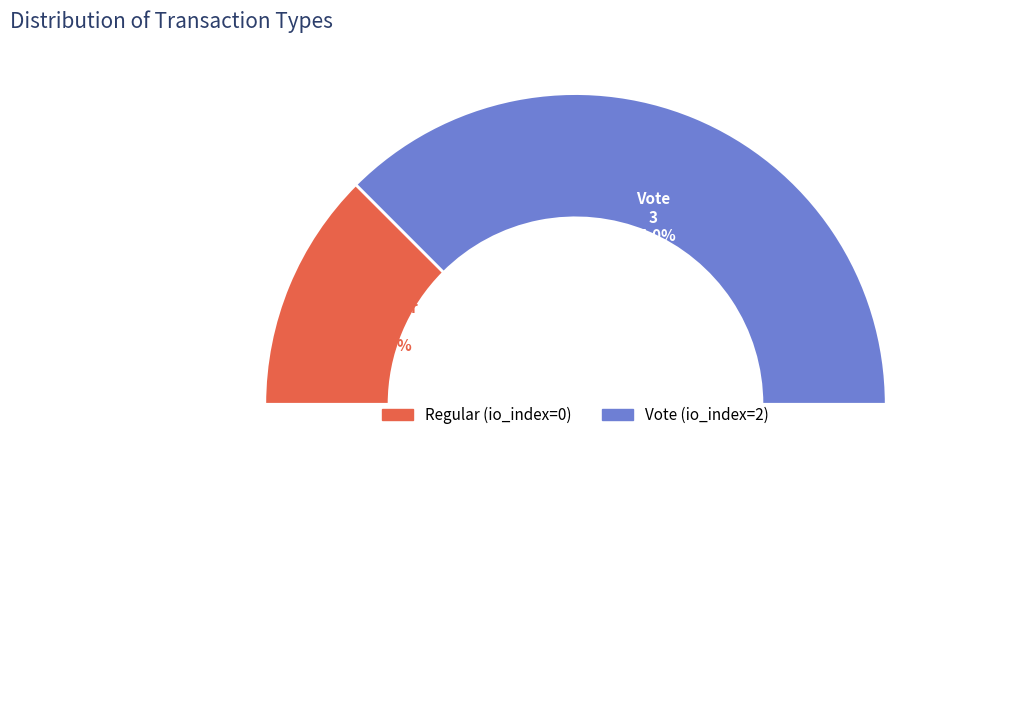

Is there a majority slice in this chart?

Yes